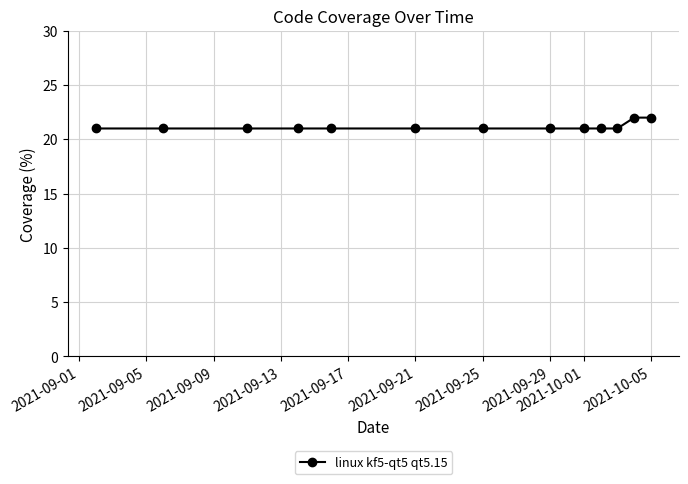

What is the greatest value displayed?

22